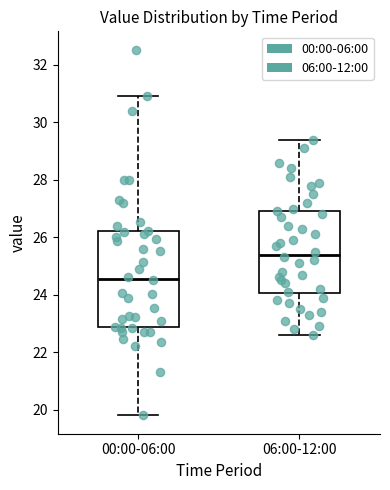

Reading left to right, read every box against the y-axis: the position of its median line, the range the box covers, and the ends of its whiskers. The values are not printed on the chart, so give them approximately, as read against the axis.

00:00-06:00: median 24.6, box 22.8 to 26.2, whiskers 19.8 to 31.0
06:00-12:00: median 25.4, box 24.0 to 27.0, whiskers 22.6 to 29.4